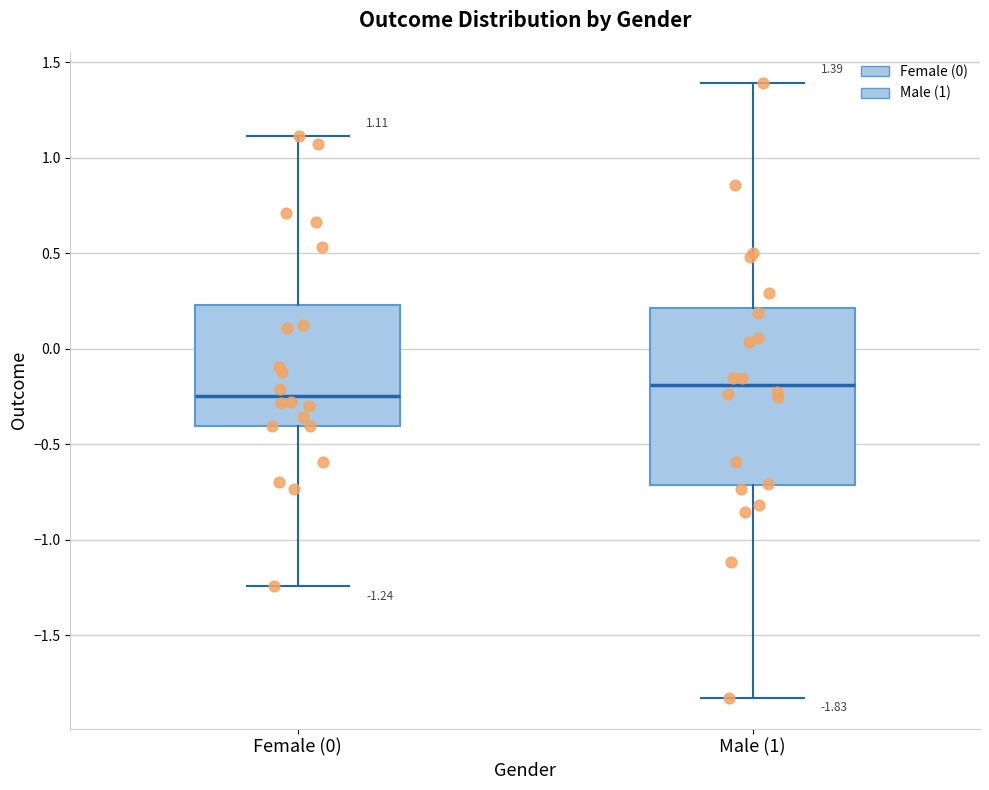

Which box's median line is the lowest?

Female (0)